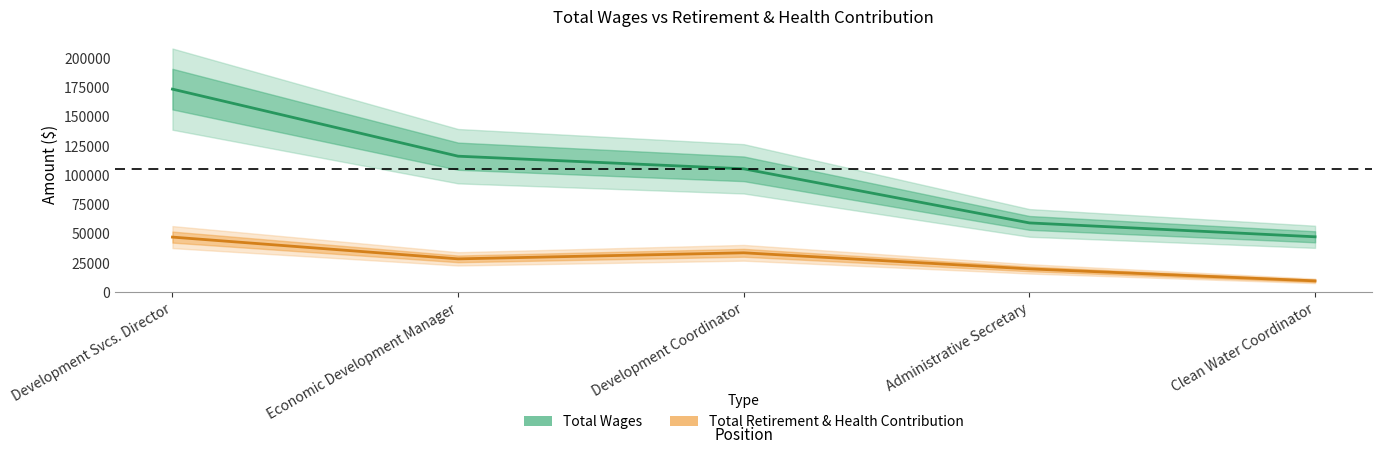

True or false: Total Wages has more than 1 points higher than both neighbors.

False